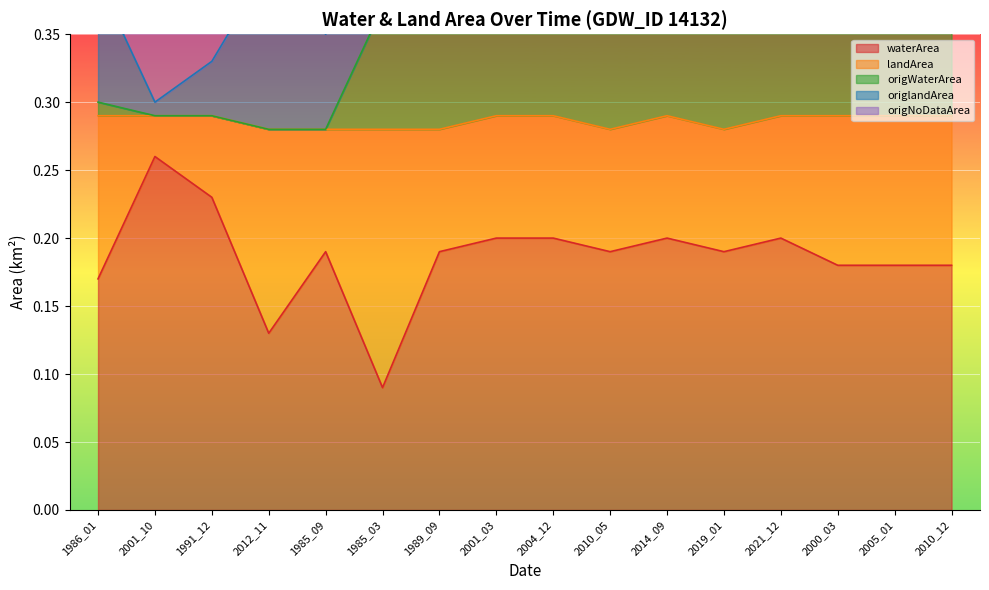

What is the sum of all origWaterArea values?

6.6